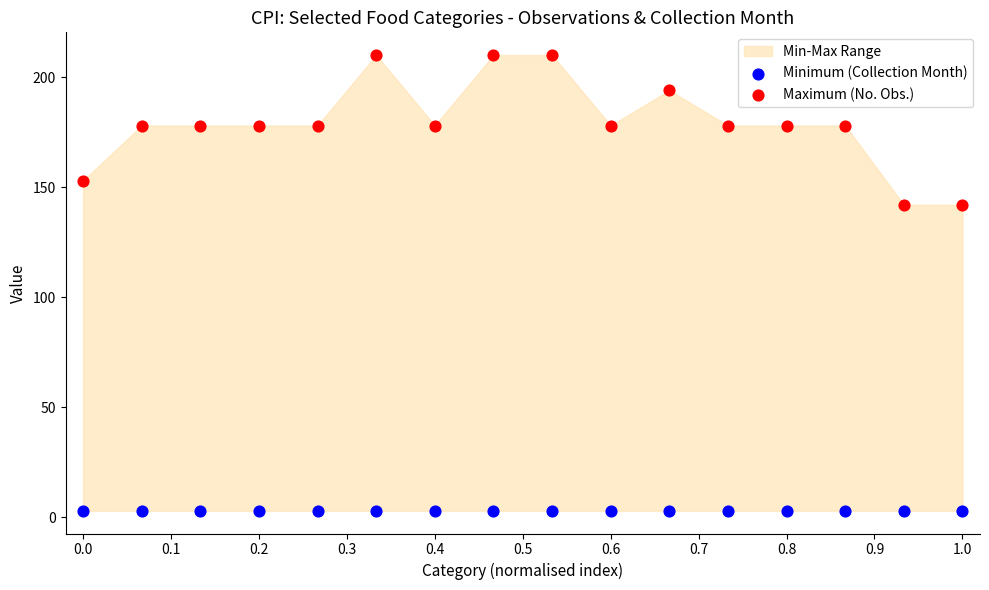

Which series contains the lowest Y value?

Minimum (Collection Month)